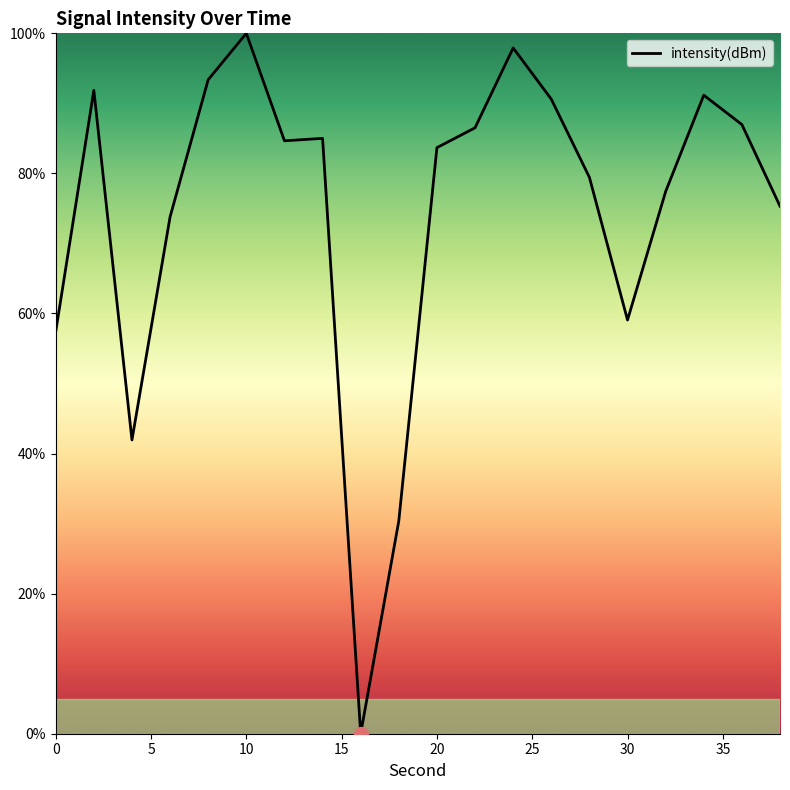

What is the greatest value displayed?

100.0